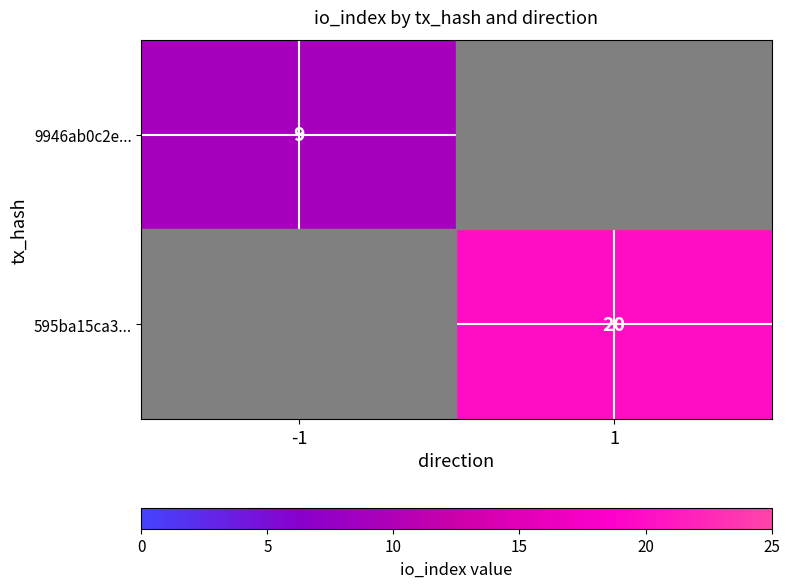

True or false: 9946ab0c2e... has a value of 9 at -1.

True